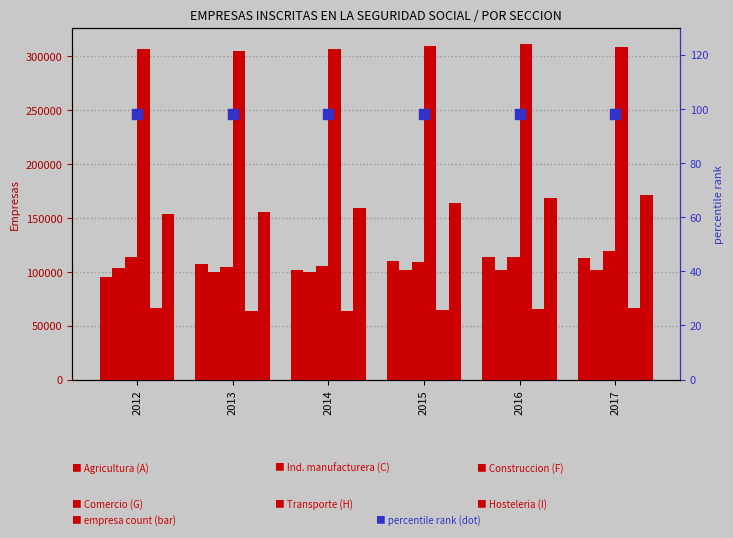

What are all the series names shown in the legend?

Agricultura (A), Ind. manufacturera (C), Construccion (F), Comercio (G), Transporte (H), Hosteleria (I)